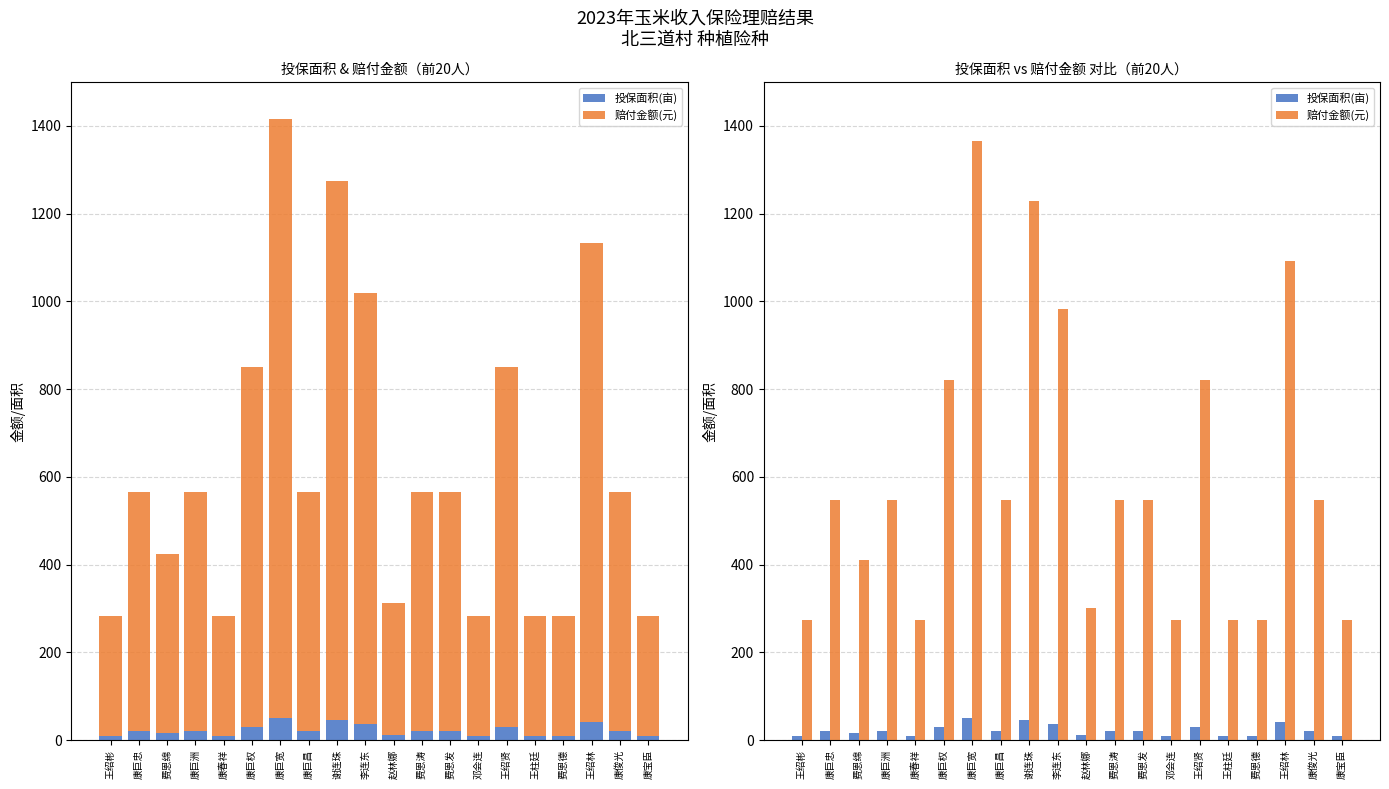

How many values in the 赔付金额(元) series are below 546?

8